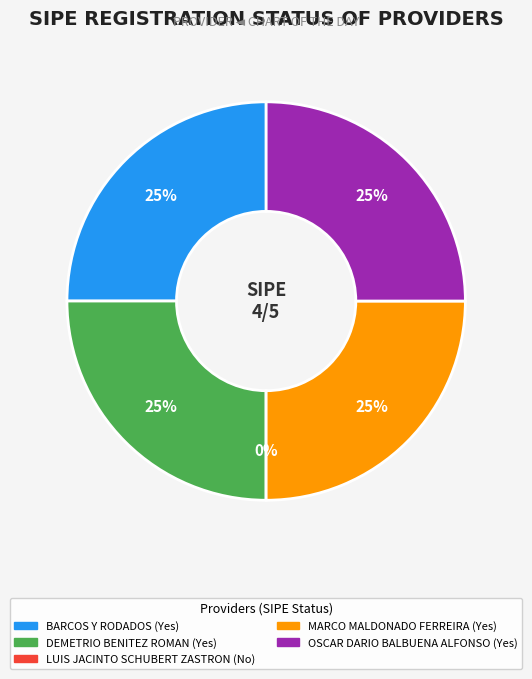

To the nearest percent, what percentage of the pie is MARCO MALDONADO FERREIRA?

25%